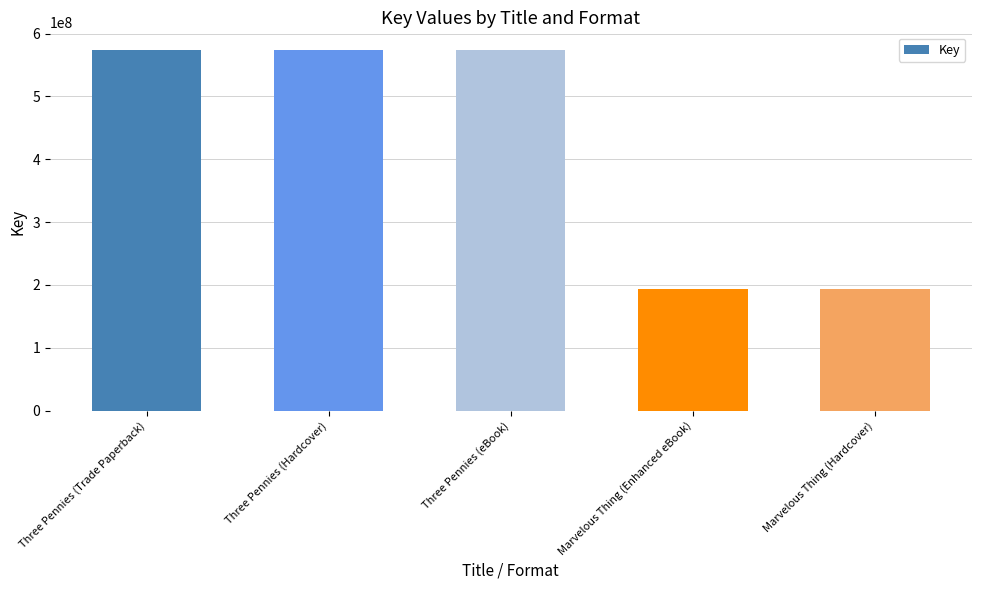

What is the label of the 2nd bar from the right?

Marvelous Thing (Enhanced eBook)